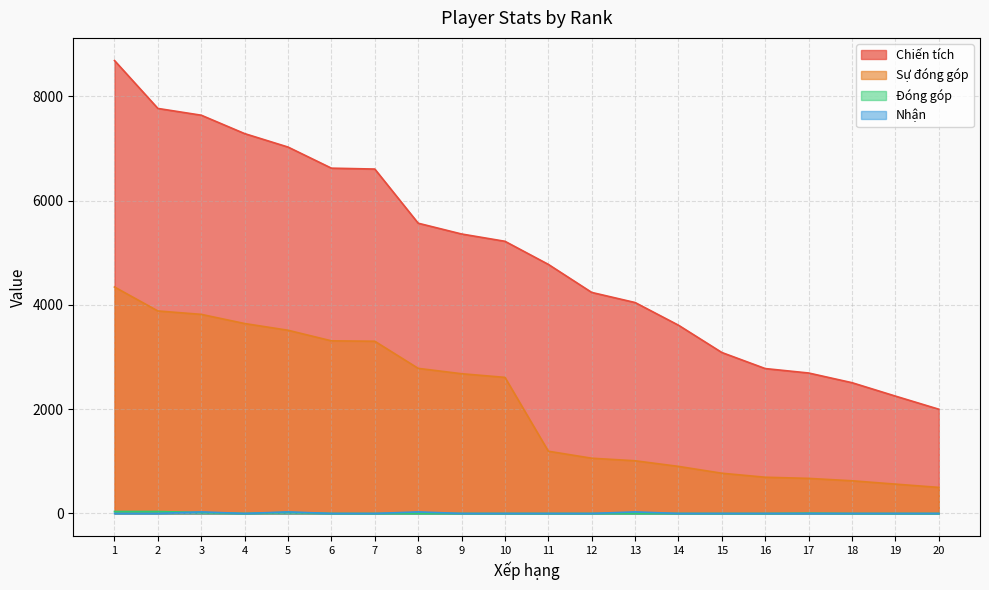

What is the sum of all Sự đóng góp values?

41899